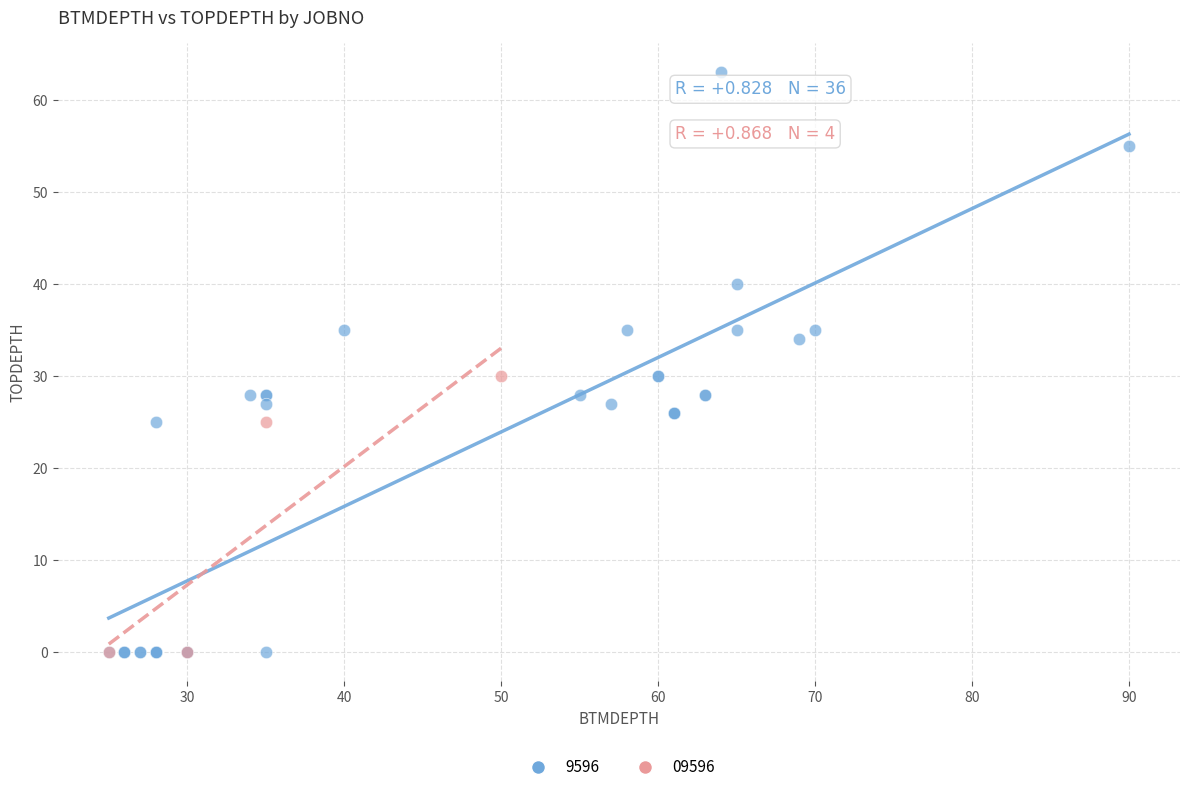

Which series has the largest Y range (max minus min)?

9596